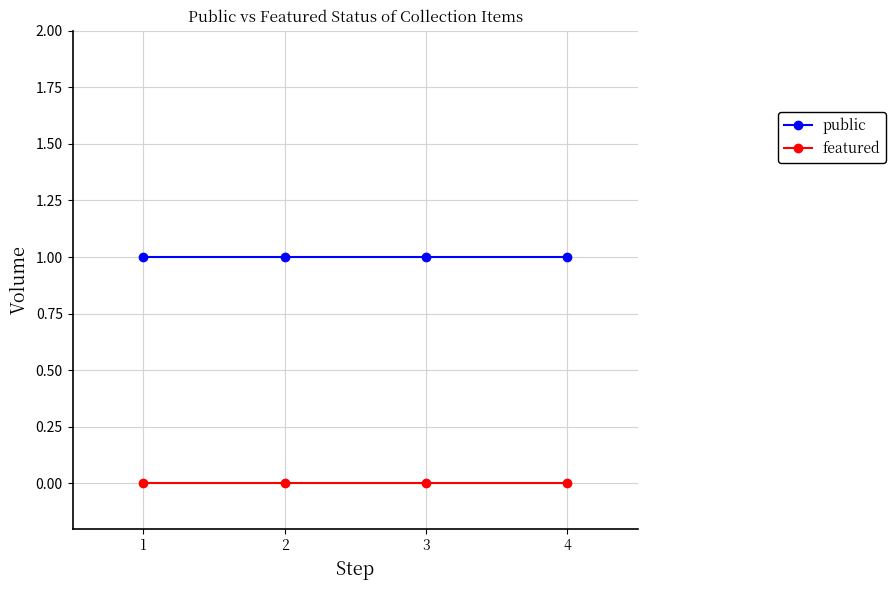

The public series shows 1 at 4. True or false?

True